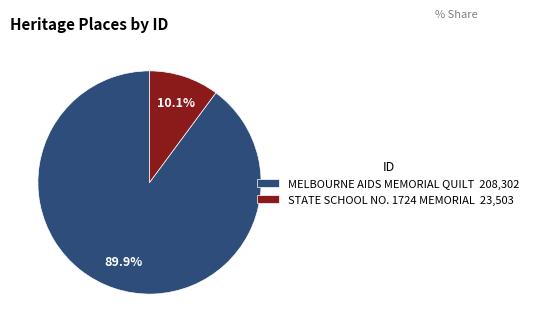

The STATE SCHOOL NO. 1724 MEMORIAL slice represents 23% of the pie. True or false?

False